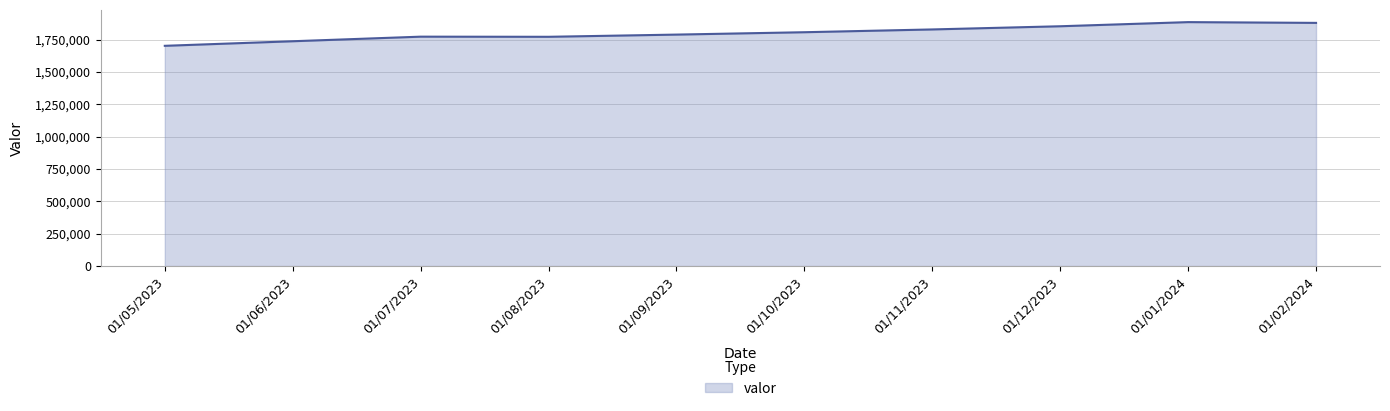

What is the ratio of the value at 01/11/2023 to the value at 01/06/2023?

1.1